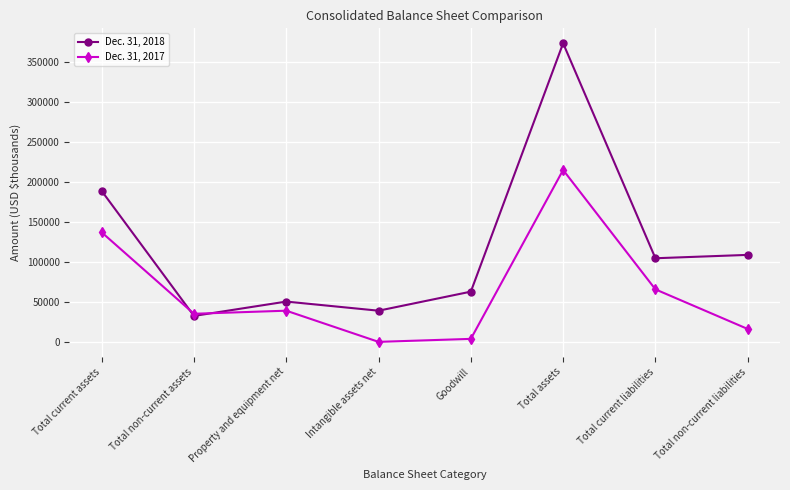

Does the chart display data point markers on the line(s)?

Yes